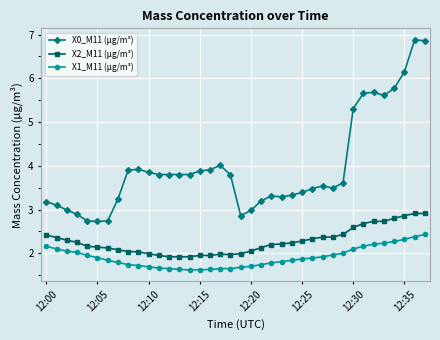

What is the smallest value displayed?

1.6